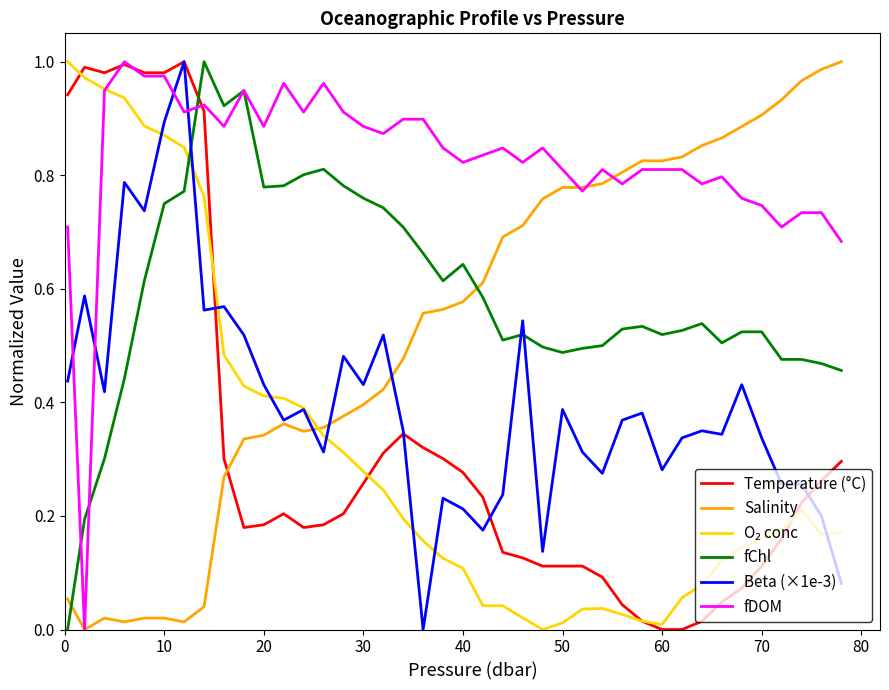

Which series ends up on top after the final intersection of Beta (×1e-3) and fDOM?

fDOM